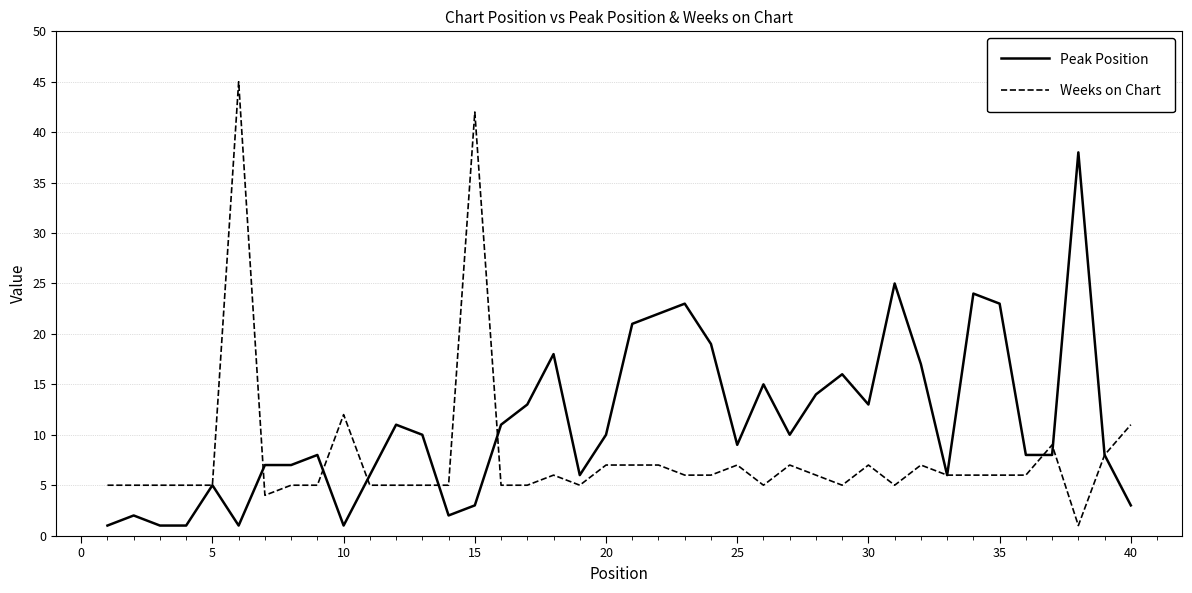

True or false: Weeks on Chart and Peak Position cross at least once.

True